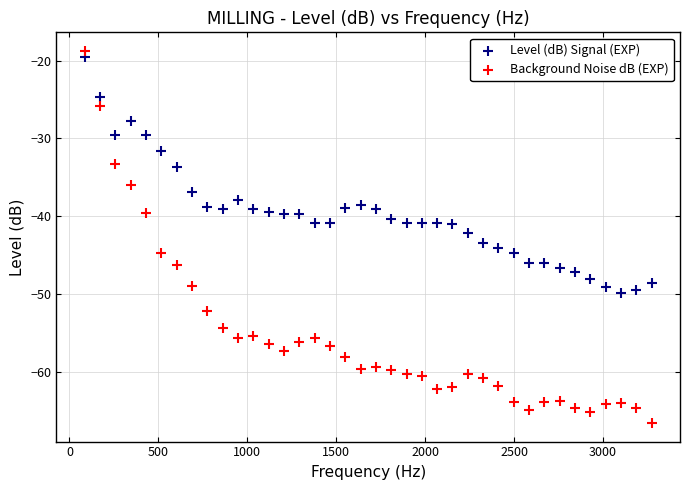

Which series has the widest spread of Y values?

Background Noise dB (EXP)